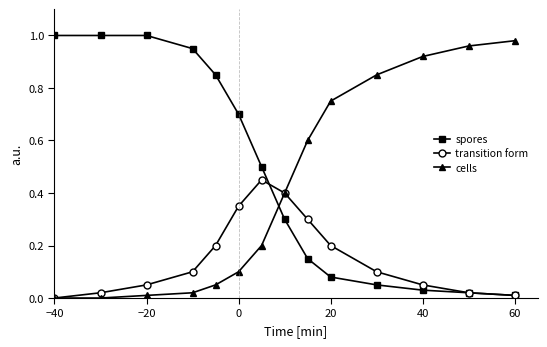

True or false: transition form has more than 1 points higher than both neighbors.

False